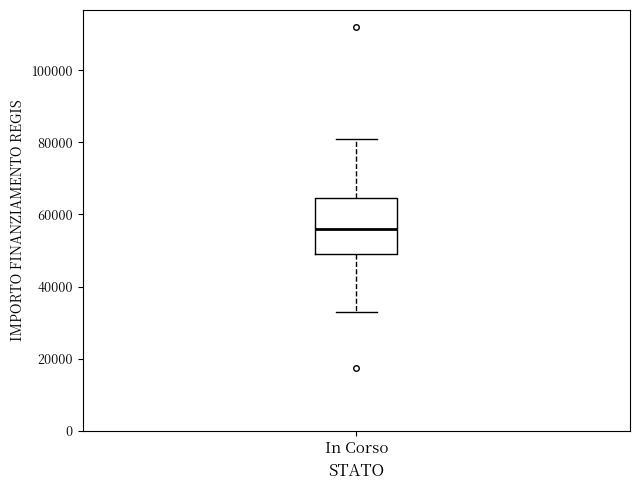

Transcribe this box plot: give where the median line is, the range the box spans, and where the two whiskers end, as read against the y-axis. The values are not printed on the chart, so give them approximately, as read against the axis.

median 56000, box 50000 to 64000, whiskers 32000 to 80000